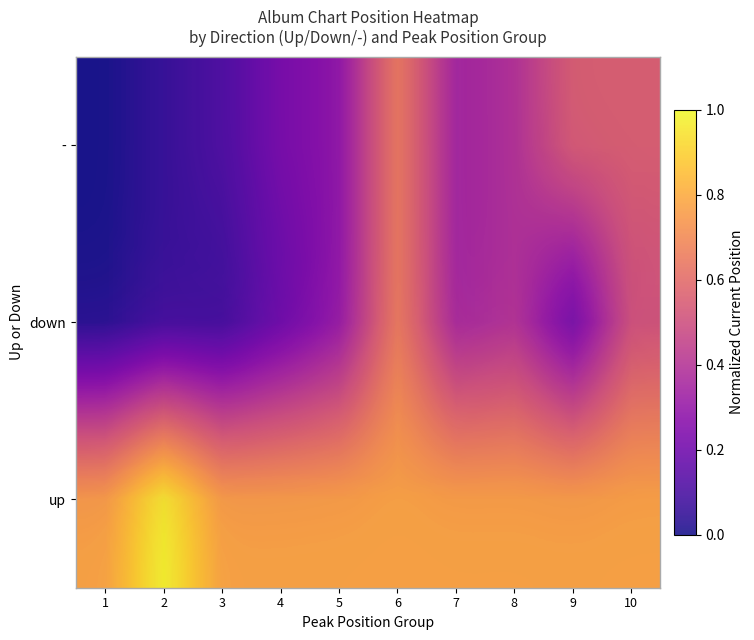

Is the value of - at 9 greater than the value of up at 7?

No